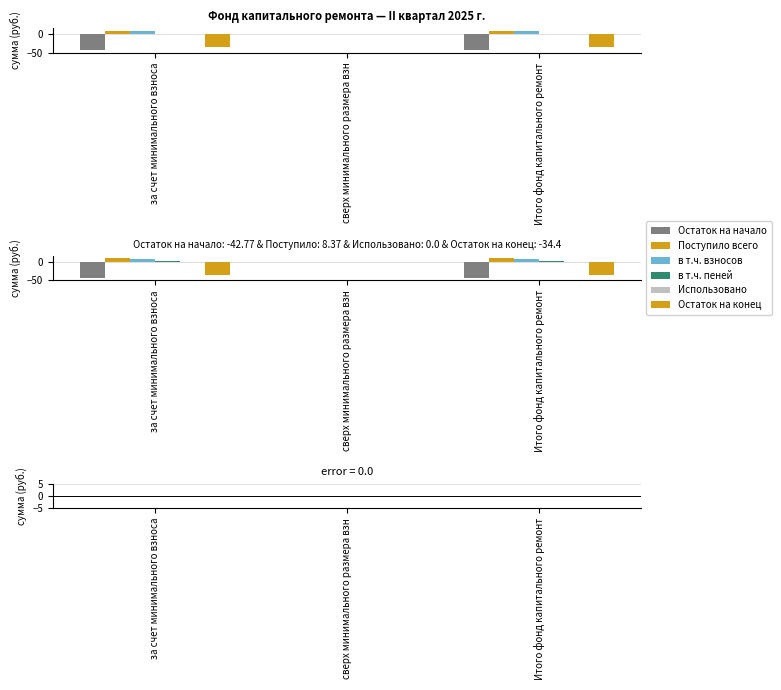

How many data points does each series have?

3